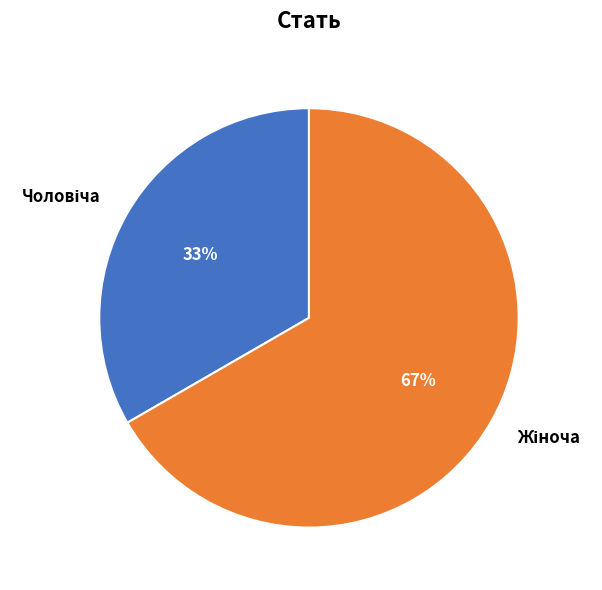

Does any single category account for the majority?

Yes